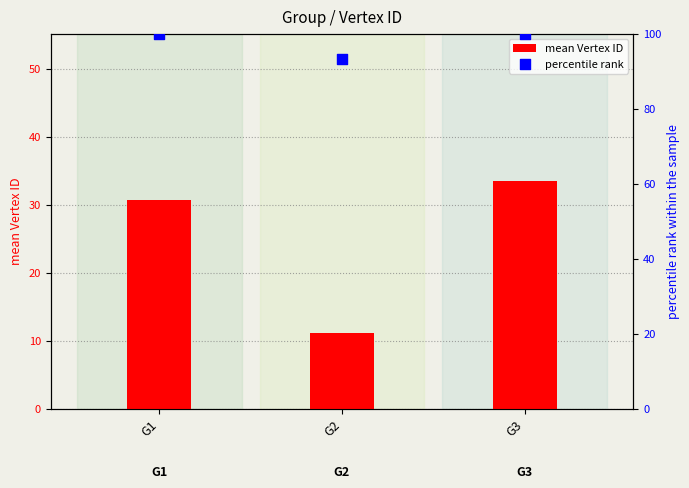

What are all the series names shown in the legend?

mean Vertex ID, percentile rank